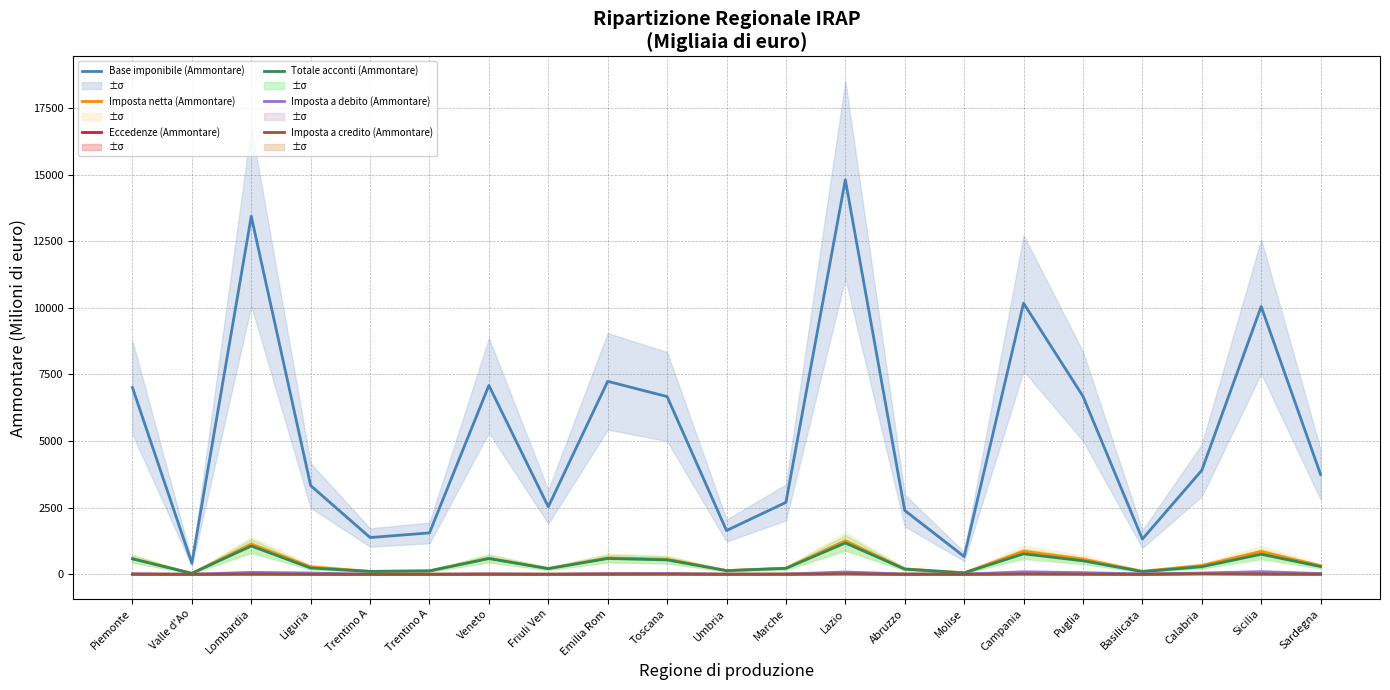

Reading left to right, list all the values displayed in this chart.

Base imponibile (Ammontare): 7007.1	415.8	13432.7	3328.4	1378.8	1552.9	7086.0	2531.8	7239.6	6667.5	1641.5	2698.0	14802.1	2394.7	665.5	10171.6	6680.0	1319.7	3899.9	10046.8	3743.6
Imposta netta (Ammontare): 593.6	35.0	1133.8	282.8	108.6	128.7	602.3	214.1	615.4	566.7	139.5	229.3	1258.1	203.6	56.6	864.6	567.7	112.2	331.5	853.9	318.2
Eccedenze (Ammontare): 4.0	0.4	8.2	4.1	0.5	1.3	4.2	1.2	4.9	8.9	1.6	3.7	14.0	2.0	2.2	14.2	8.3	0.9	18.0	11.7	5.3
Totale acconti (Ammontare): 578.5	34.8	1060.8	234.3	107.8	127.5	589.7	211.4	591.9	539.6	136.7	222.0	1174.4	193.1	51.8	767.0	505.7	99.6	283.2	751.9	290.4
Imposta a debito (Ammontare): 15.5	0.2	73.1	47.1	0.8	0.6	13.2	2.8	24.3	26.4	2.8	7.8	86.1	10.6	4.6	93.1	61.6	12.6	46.8	98.7	27.8
Imposta a credito (Ammontare): 4.5	0.3	8.2	2.7	0.5	0.6	4.8	1.4	5.7	8.2	1.6	4.1	16.5	2.1	2.1	9.7	8.0	1.0	16.5	8.3	5.3